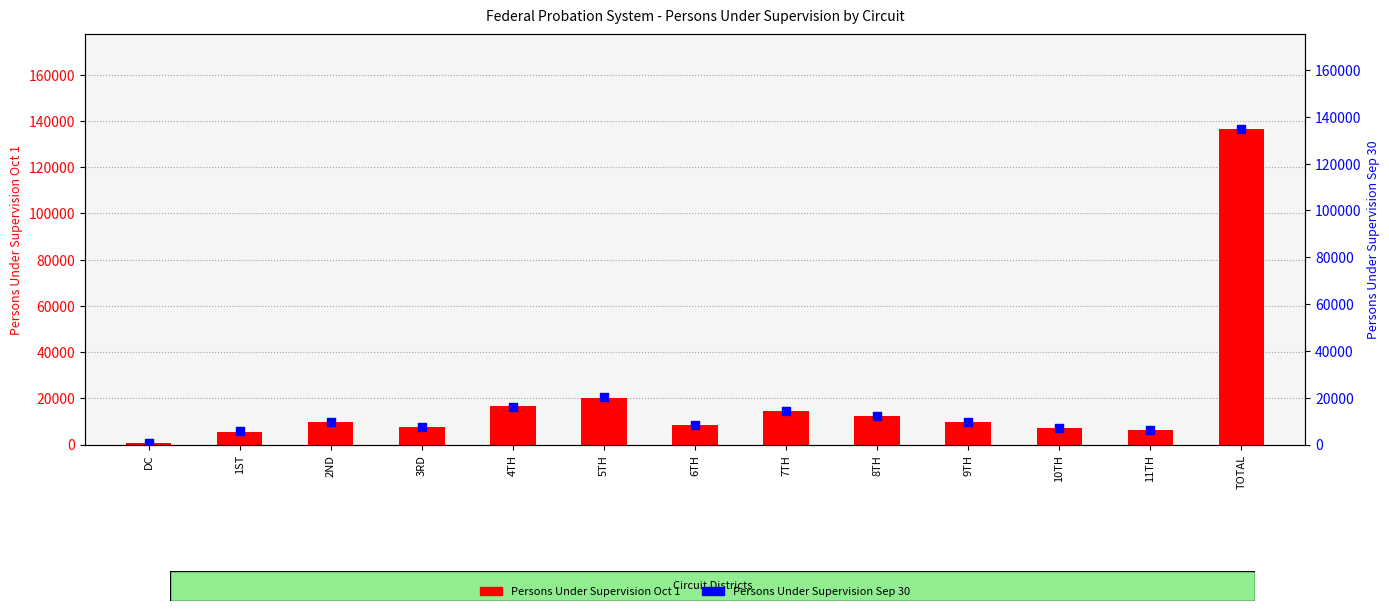

Which series has the largest total across all categories?

Persons Under Supervision Oct 1